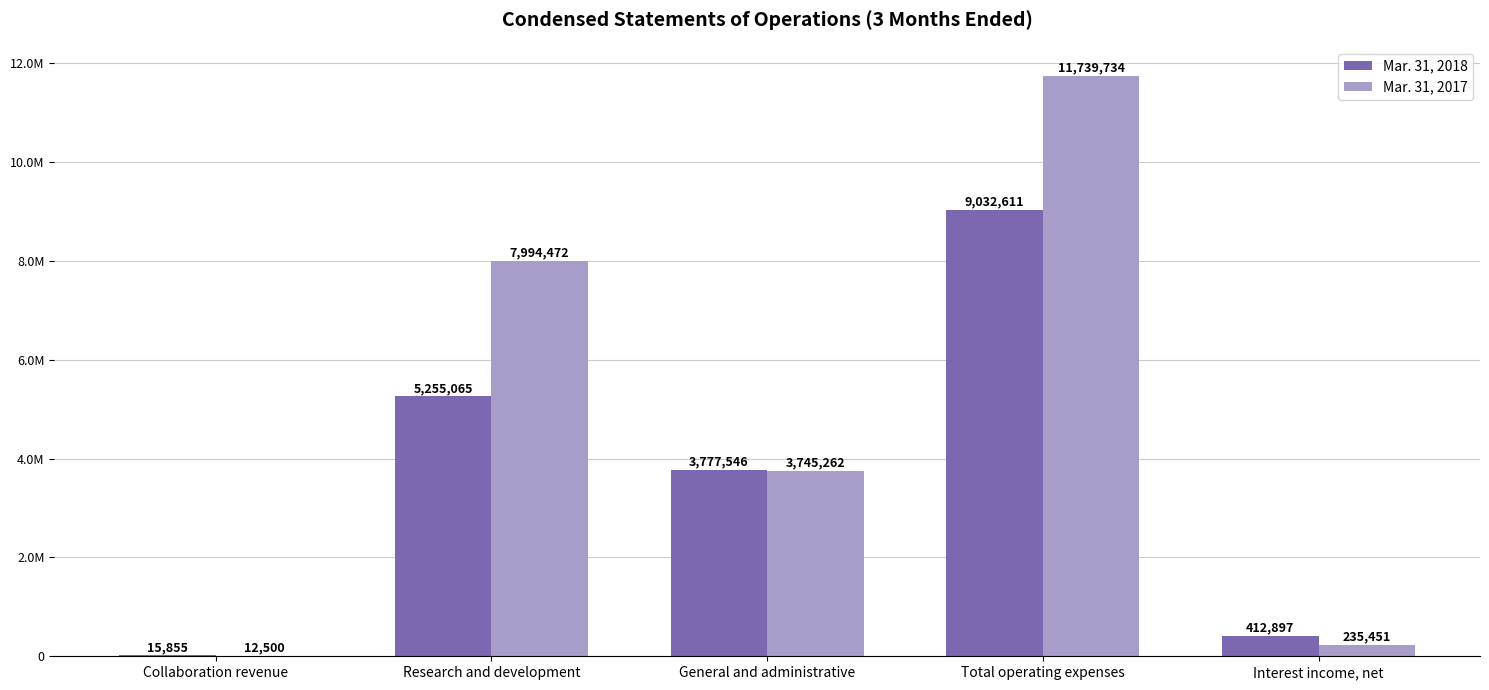

What is the maximum value for Mar. 31, 2017?

11739734